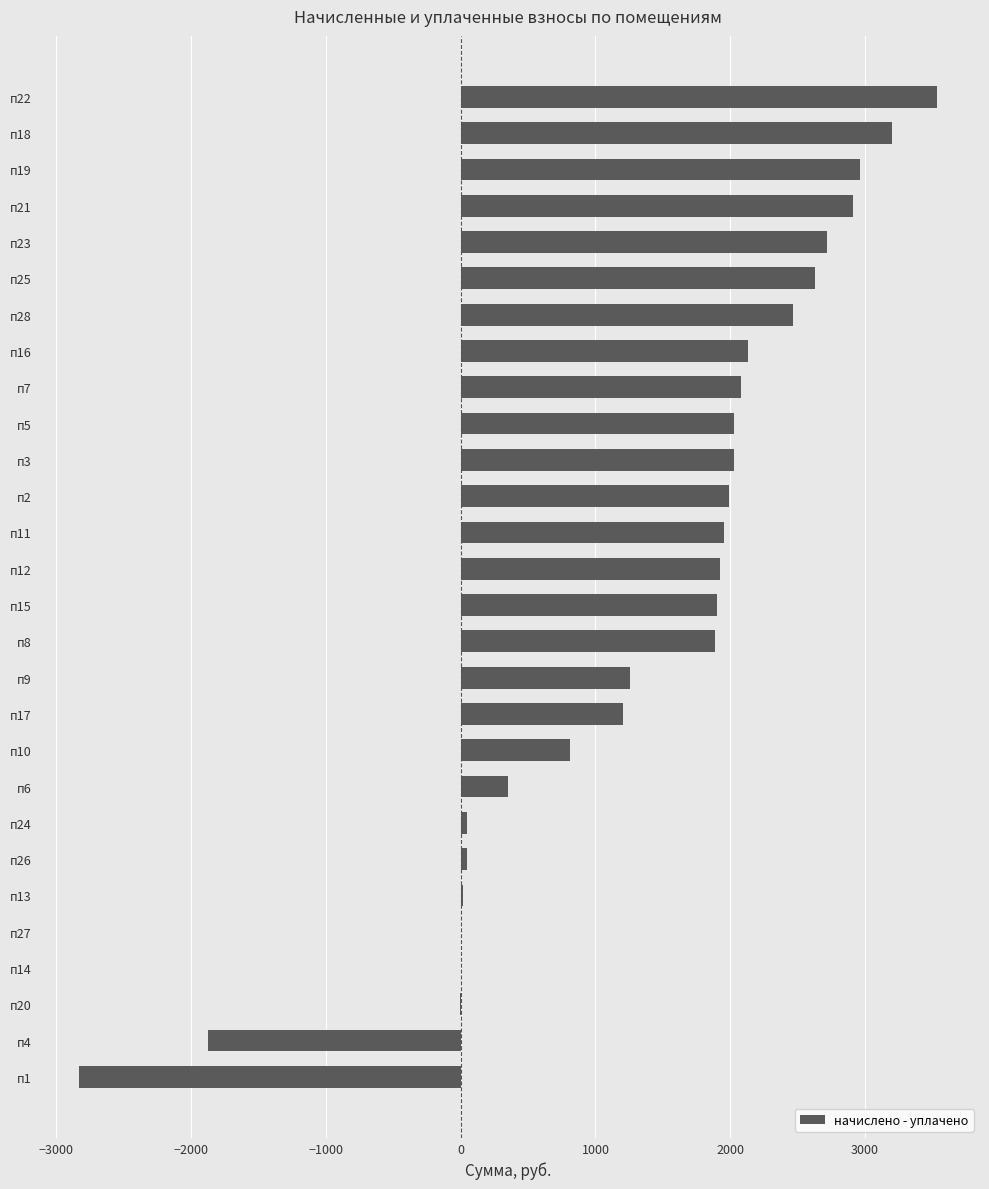

The value at п21 is 2912.6. True or false?

True